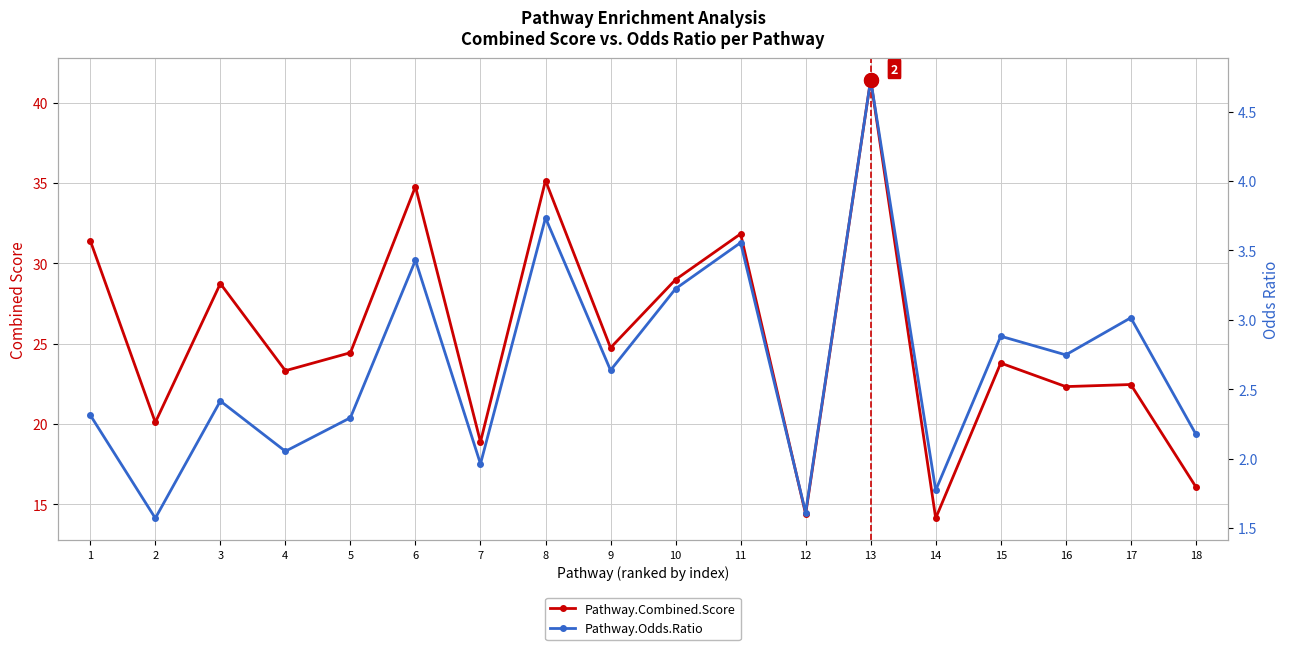

How many interior local peaks does the Pathway.Combined.Score series have?

7